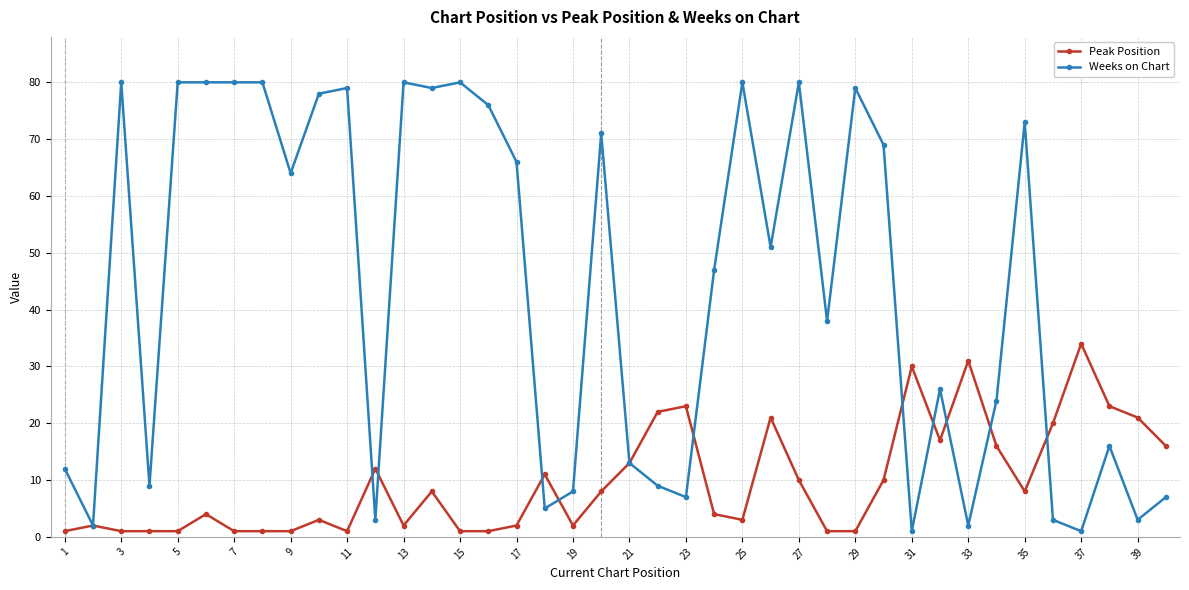

Reading right to left, transcribe all the data shown in this chart.

Peak Position: 16	21	23	34	20	8	16	31	17	30	10	1	1	10	21	3	4	23	22	13	8	2	11	2	1	1	8	2	12	1	3	1	1	1	4	1	1	1	2	1
Weeks on Chart: 7	3	16	1	3	73	24	2	26	1	69	79	38	80	51	80	47	7	9	13	71	8	5	66	76	80	79	80	3	79	78	64	80	80	80	80	9	80	2	12